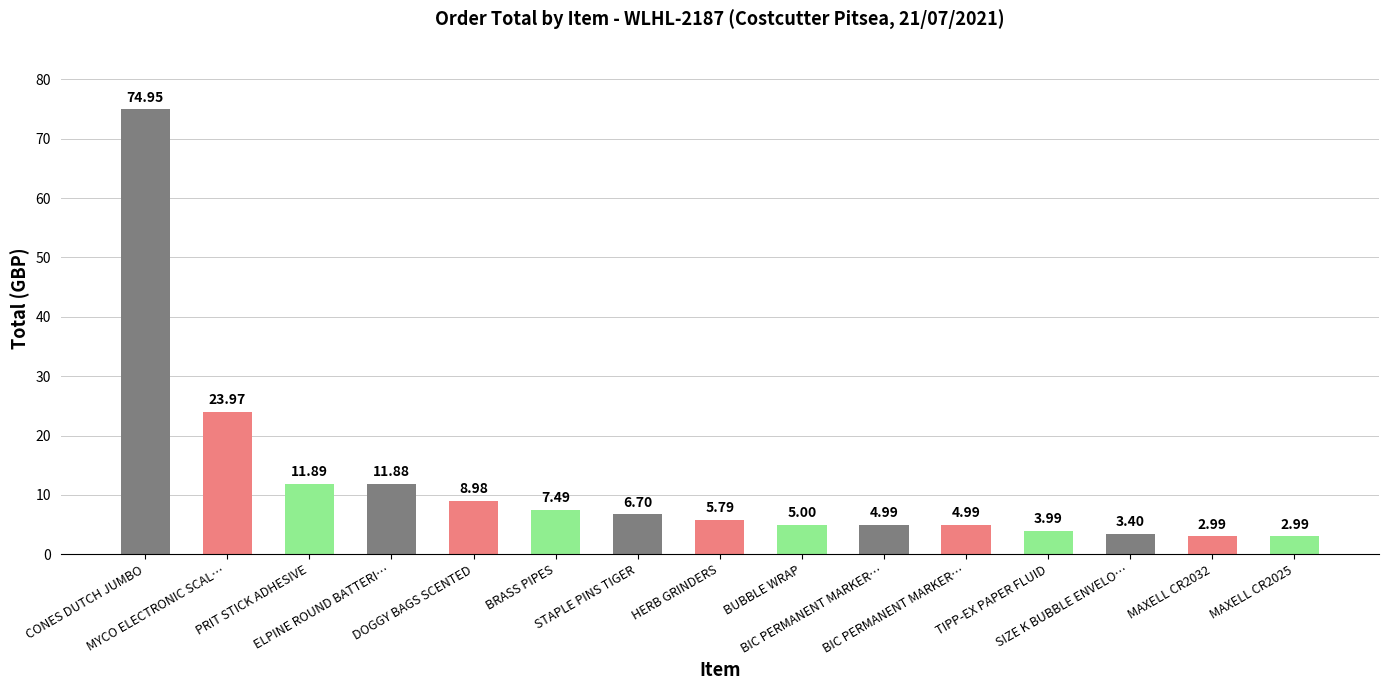

What is the sum of all values?

180.0